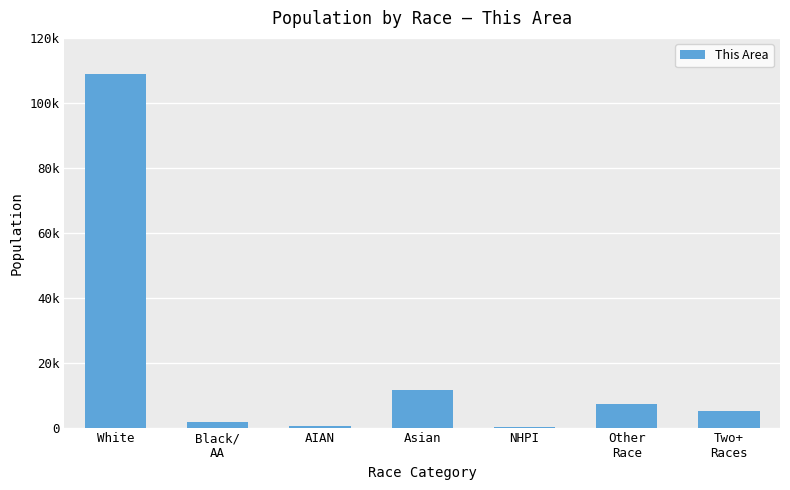

Where does the data first go above 5064?

White